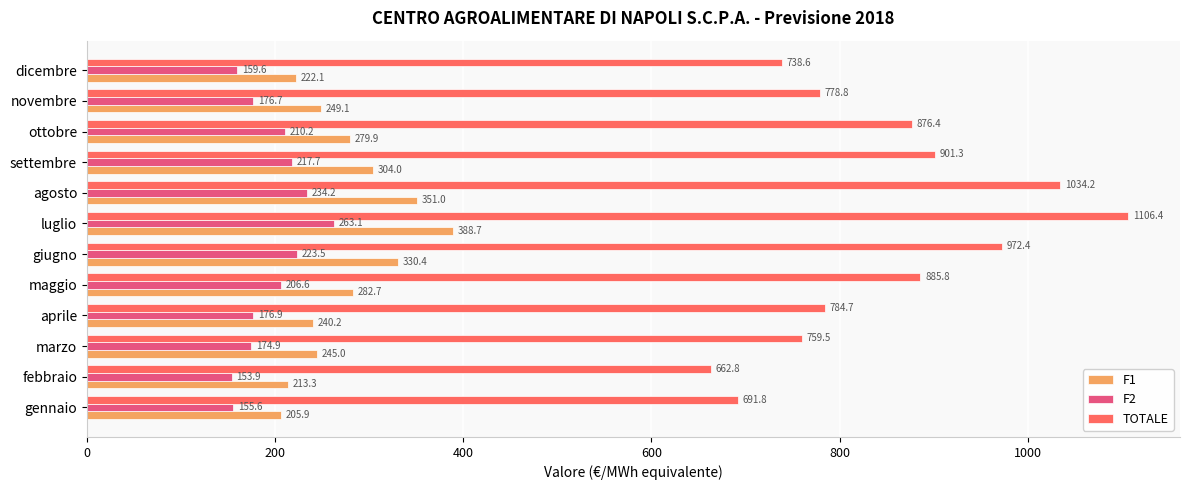

What are all the series names shown in the legend?

F1, F2, TOTALE